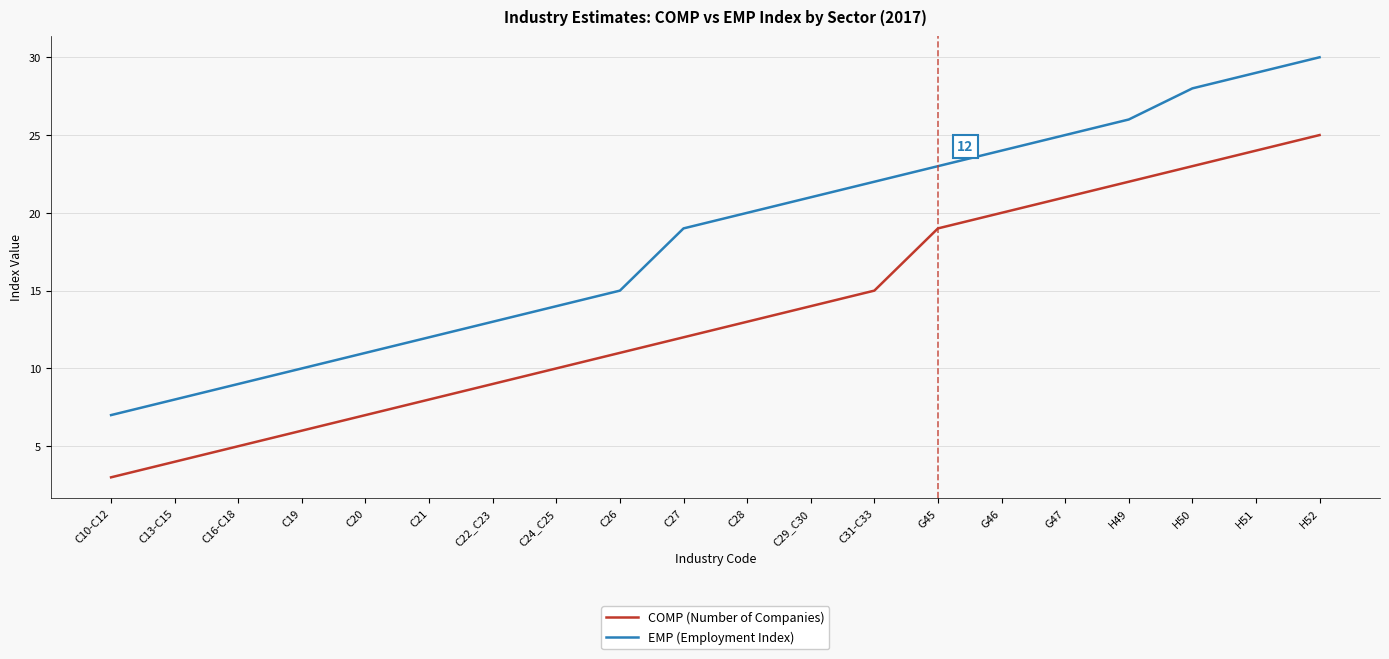

Reading left to right, what are all the values shown in this chart?

COMP (Number of Companies): 3	4	5	6	7	8	9	10	11	12	13	14	15	19	20	21	22	23	24	25
EMP (Employment Index): 7	8	9	10	11	12	13	14	15	19	20	21	22	23	24	25	26	28	29	30